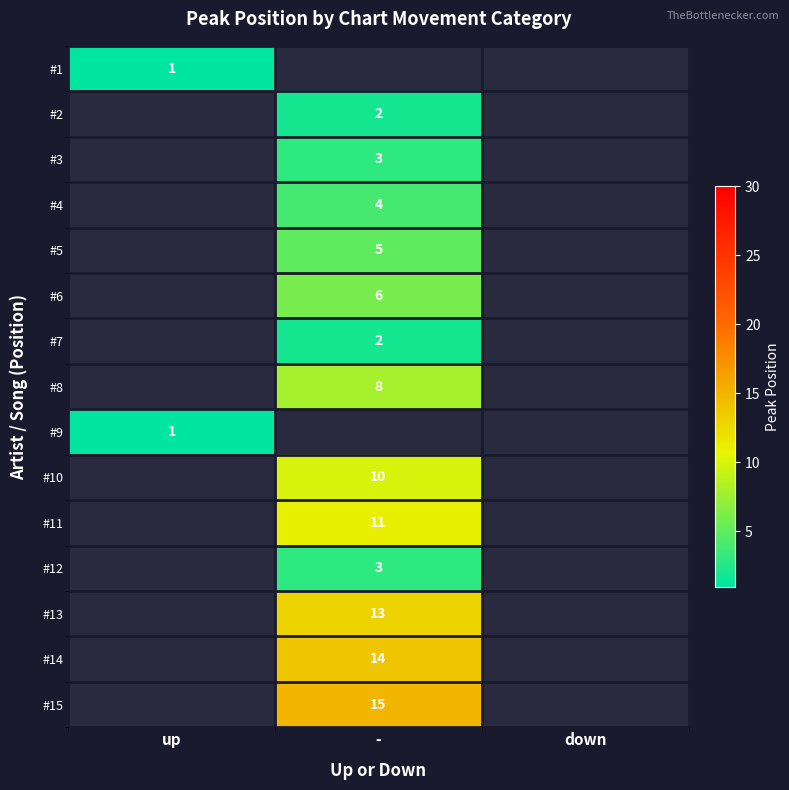

True or false: #4 has a value of 1 at -.

False